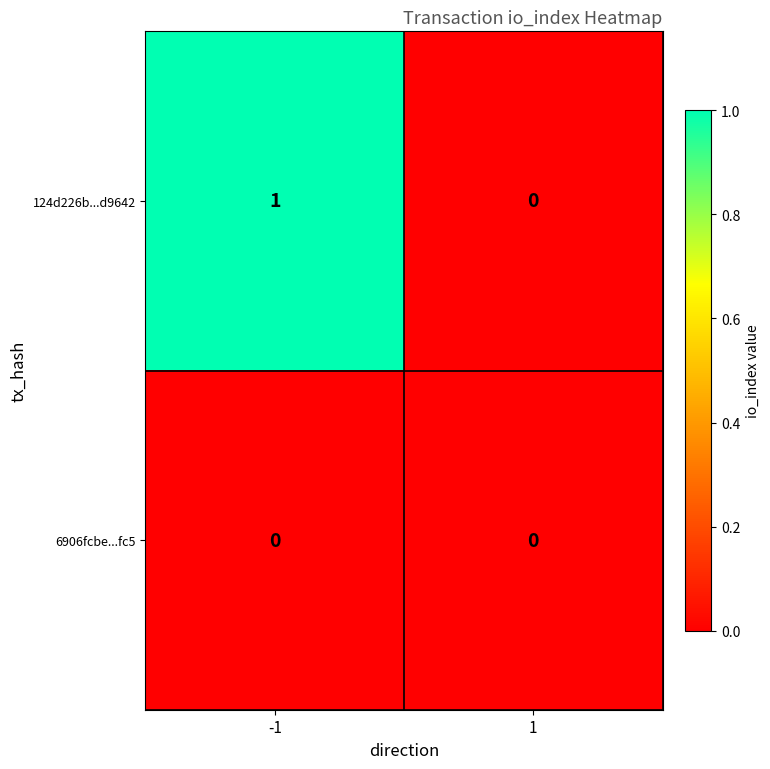

The value of 6906fcbe...fc5 at 1 is 0. True or false?

True